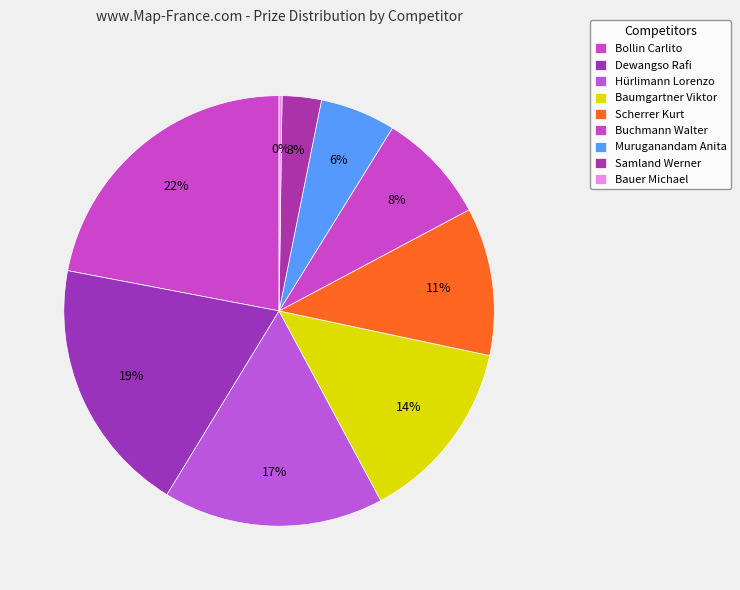

Rank the categories by value from lowest to highest.

Bauer Michael, Samland Werner, Muruganandam Anita, Buchmann Walter, Scherrer Kurt, Baumgartner Viktor, Hürlimann Lorenzo, Dewangso Rafi, Bollin Carlito